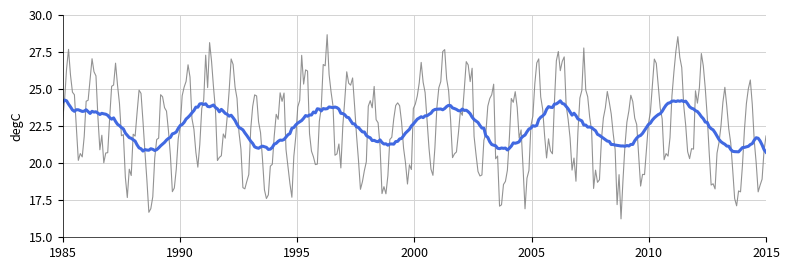

What is the minimum value shown in the chart?

16.2